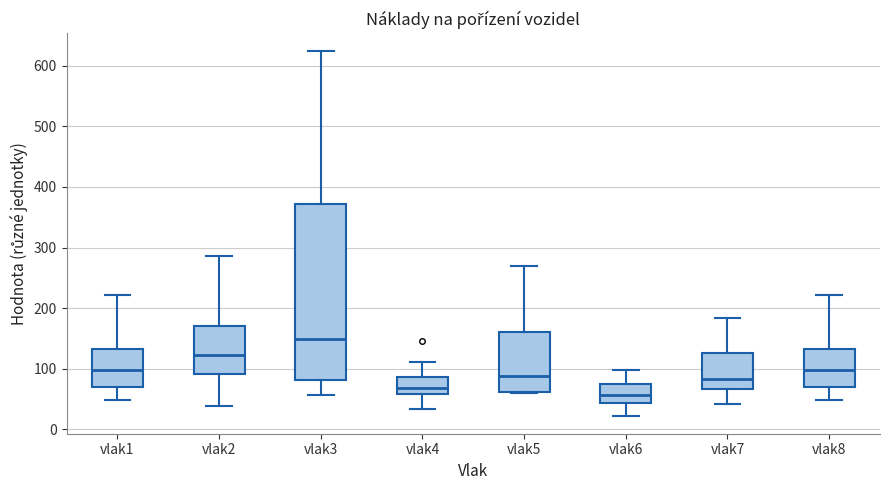

Reading left to right, transcribe this box plot: for each box, give where its median line is, the range the box spans, and where its two whiskers end, as read against the y-axis. The values are not printed on the chart, so give them approximately, as read against the axis.

vlak1: median 100, box 70 to 130, whiskers 50 to 220
vlak2: median 120, box 90 to 170, whiskers 40 to 290
vlak3: median 150, box 80 to 370, whiskers 60 to 620
vlak4: median 70, box 60 to 90, whiskers 30 to 110
vlak5: median 90, box 60 to 160, whiskers 60 to 270
vlak6: median 60, box 40 to 80, whiskers 20 to 100
vlak7: median 80, box 70 to 130, whiskers 40 to 180
vlak8: median 100, box 70 to 130, whiskers 50 to 220